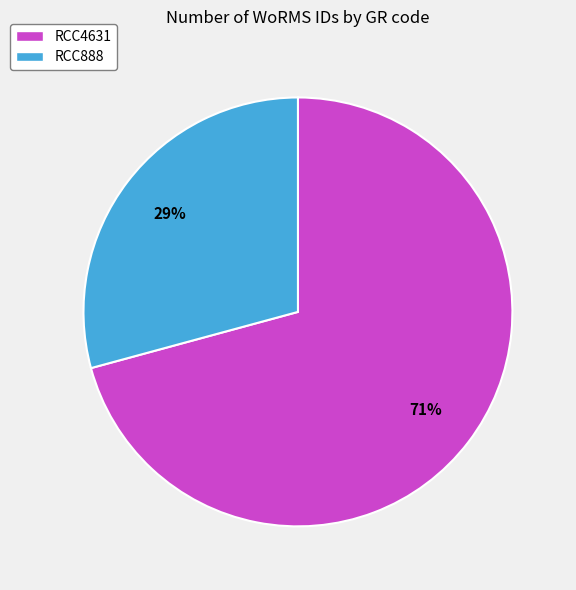

Count the number of slices in the pie.

2